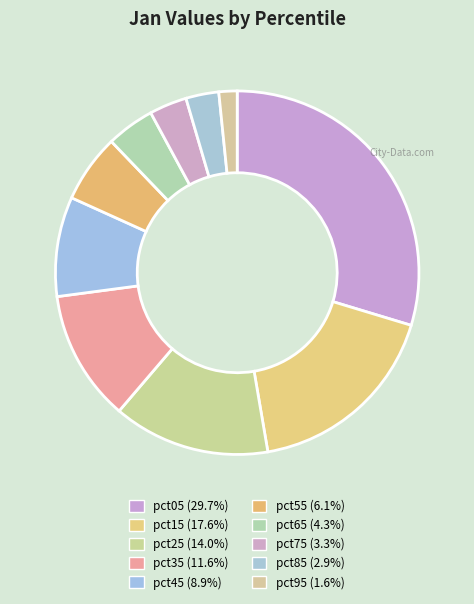

Which slice is the smallest?

pct95